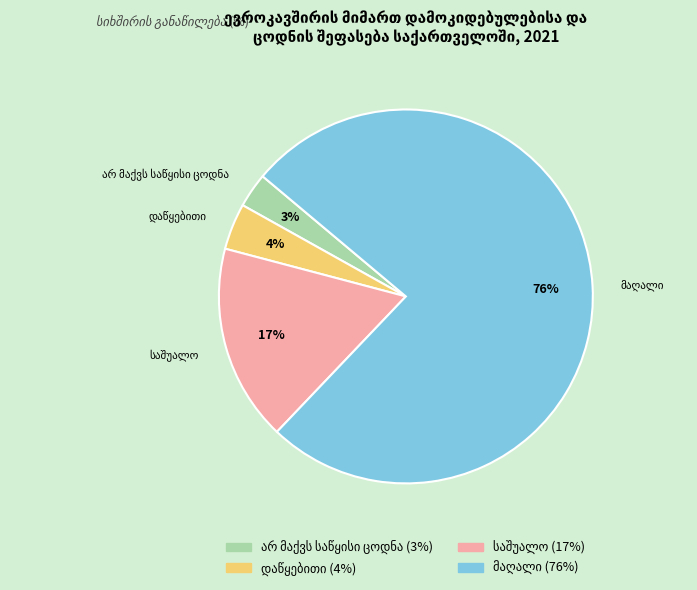

Is there a majority slice in this chart?

Yes